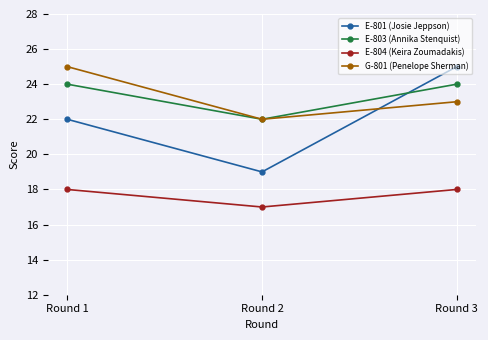

What is the value of the G-801 (Penelope Sherman) point at the 2nd from the left?

22